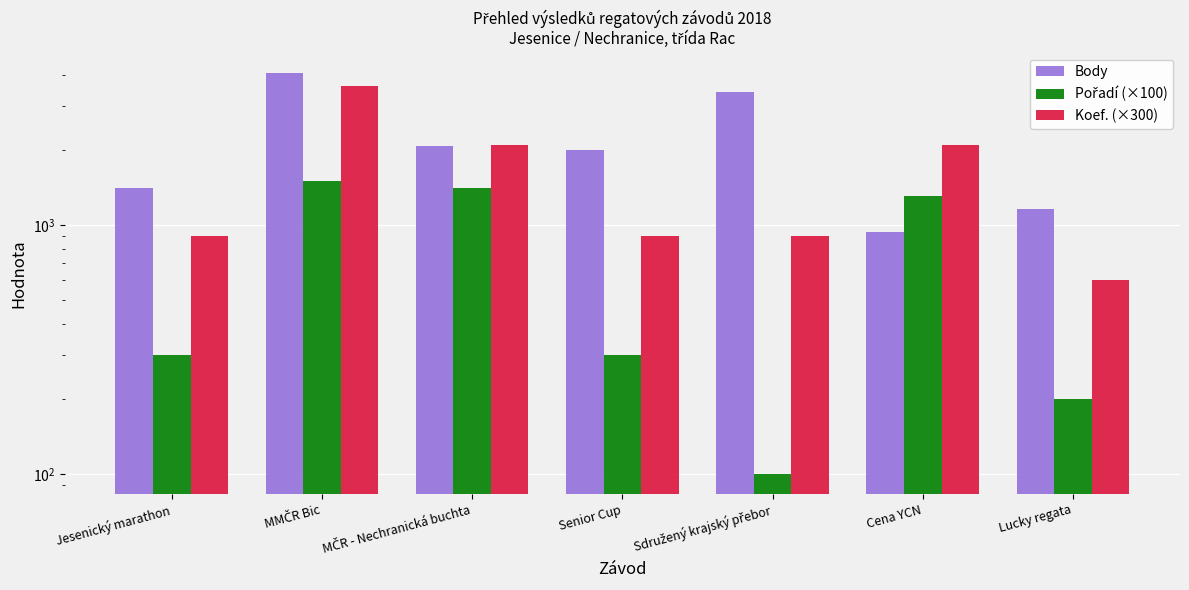

What is the difference between the maximum and minimum values in the Body series?

3147